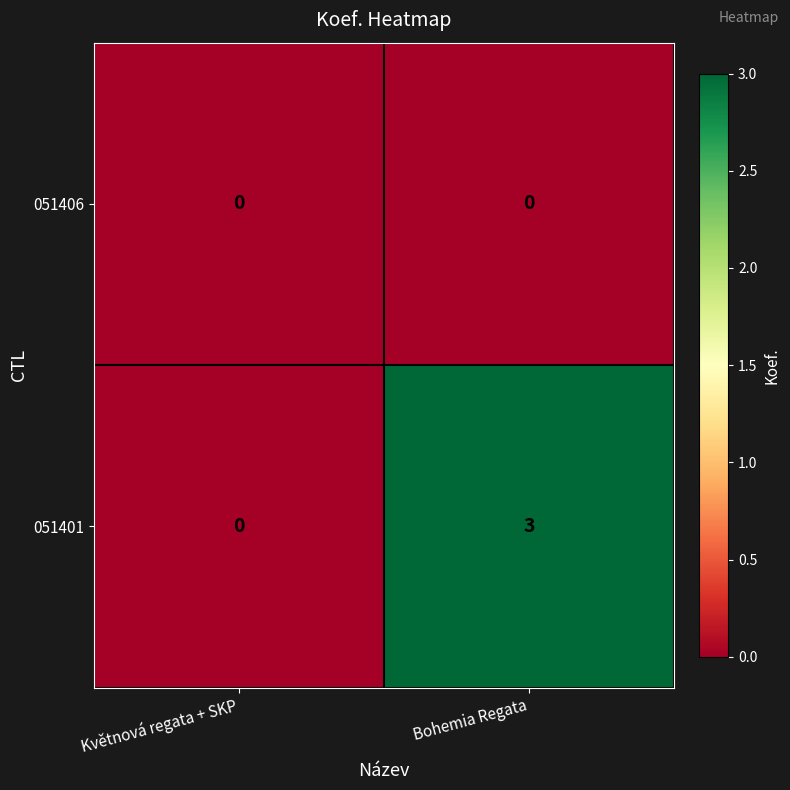

The 051401 series shows 0 at Květnová regata + SKP. True or false?

True